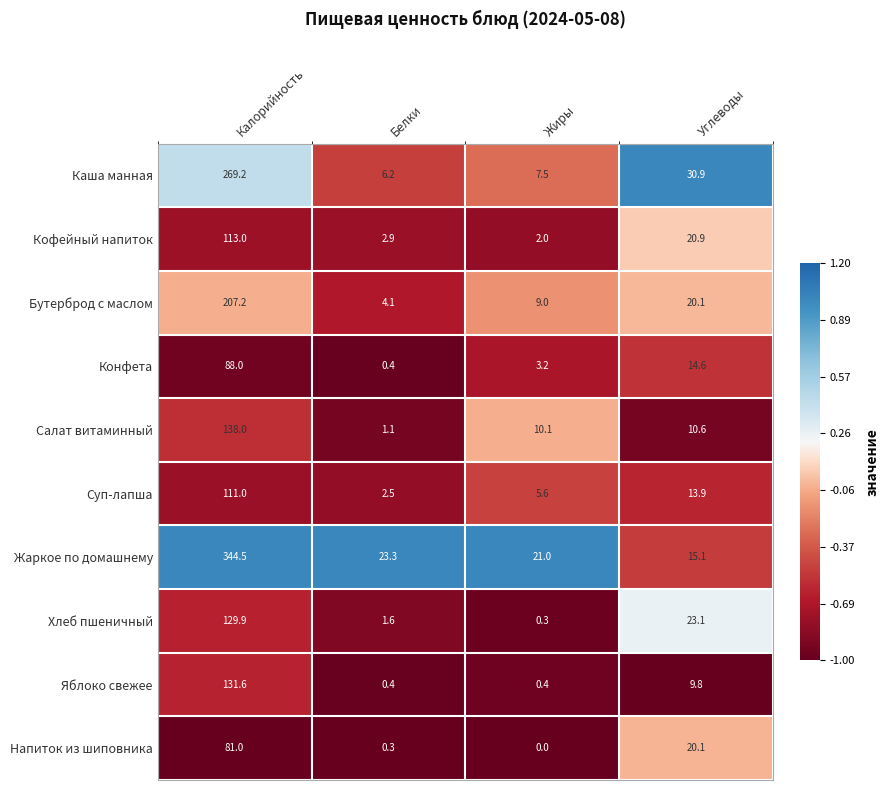

The Суп-лапша series shows 7.7 at Углеводы. True or false?

False